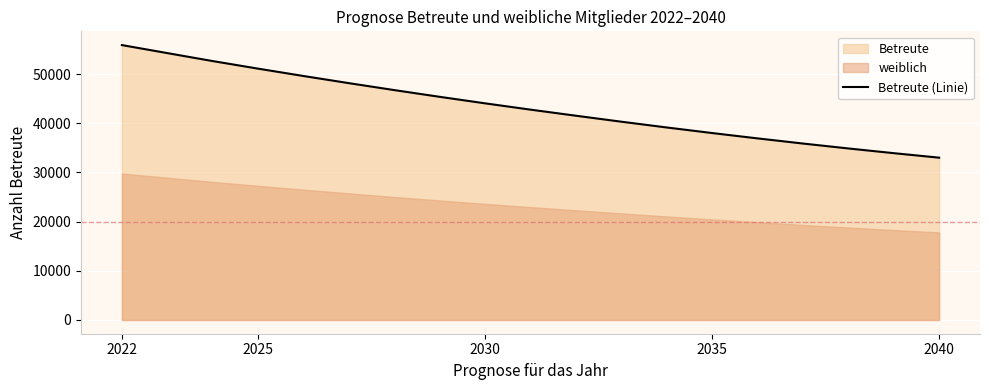

What is the value of the 16th point from the left?

35867.8